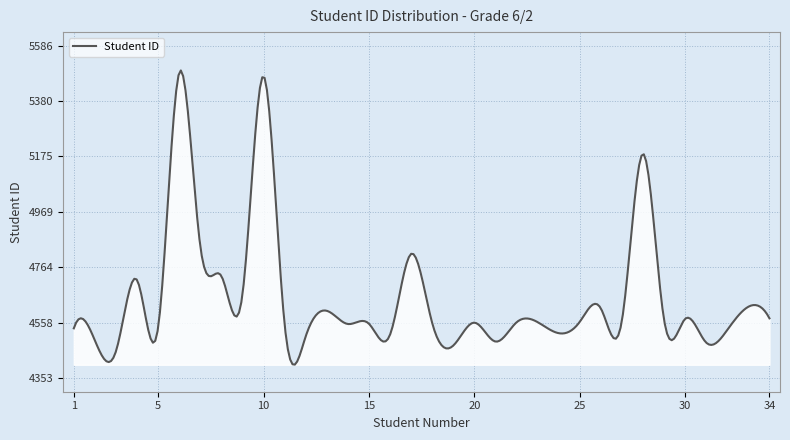

Does the chart have visible grid lines?

Yes